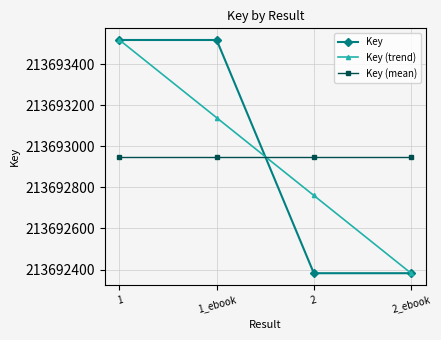

What is the label of the 3rd point from the left?

2